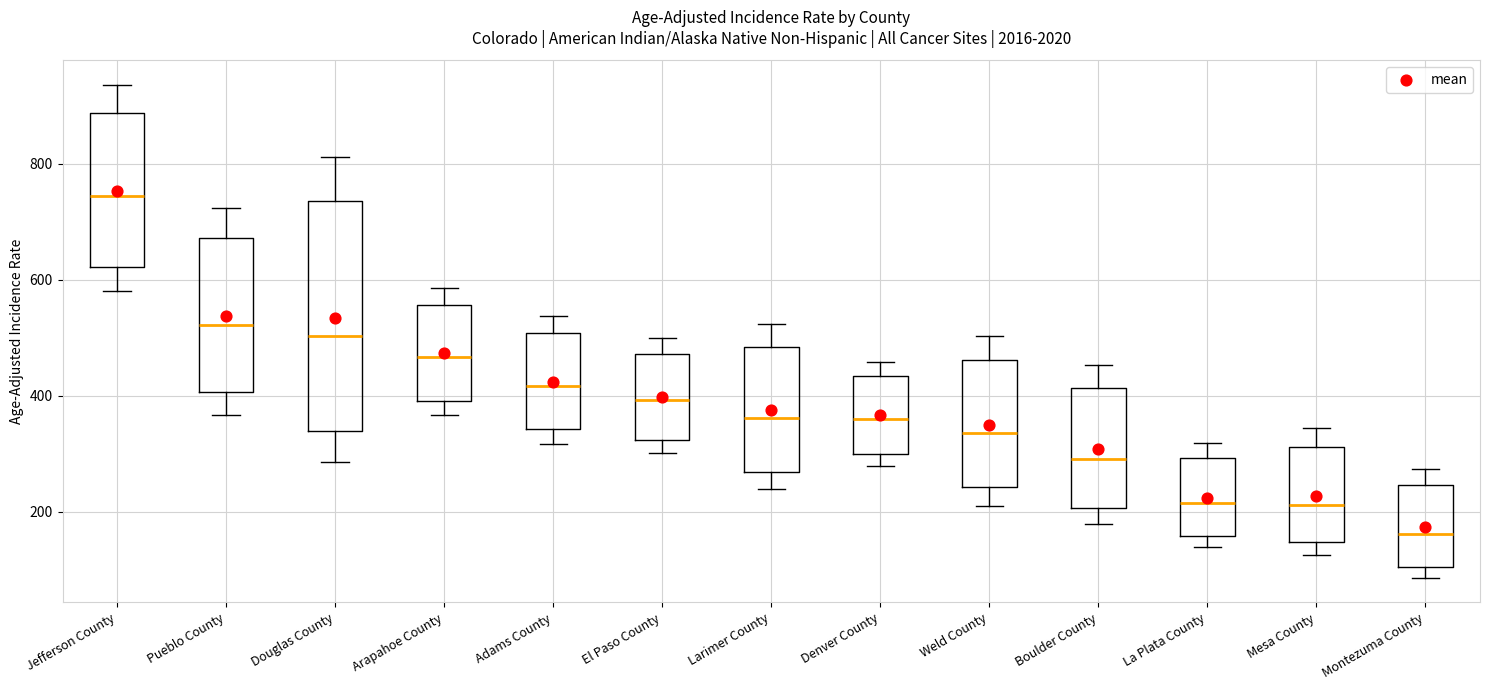

Reading left to right, transcribe this box plot: for each box, give where its median line is, the range the box spans, and where its two whiskers end, as read against the y-axis. The values are not printed on the chart, so give them approximately, as read against the axis.

Jefferson County: median 740, box 620 to 880, whiskers 580 to 940
Pueblo County: median 520, box 400 to 680, whiskers 360 to 720
Douglas County: median 500, box 340 to 740, whiskers 280 to 820
Arapahoe County: median 460, box 400 to 560, whiskers 360 to 580
Adams County: median 420, box 340 to 500, whiskers 320 to 540
El Paso County: median 400, box 320 to 480, whiskers 300 to 500
Larimer County: median 360, box 260 to 480, whiskers 240 to 520
Denver County: median 360, box 300 to 440, whiskers 280 to 460
Weld County: median 340, box 240 to 460, whiskers 220 to 500
Boulder County: median 300, box 200 to 420, whiskers 180 to 460
La Plata County: median 220, box 160 to 300, whiskers 140 to 320
Mesa County: median 220, box 140 to 320, whiskers 120 to 340
Montezuma County: median 160, box 100 to 240, whiskers 80 to 280